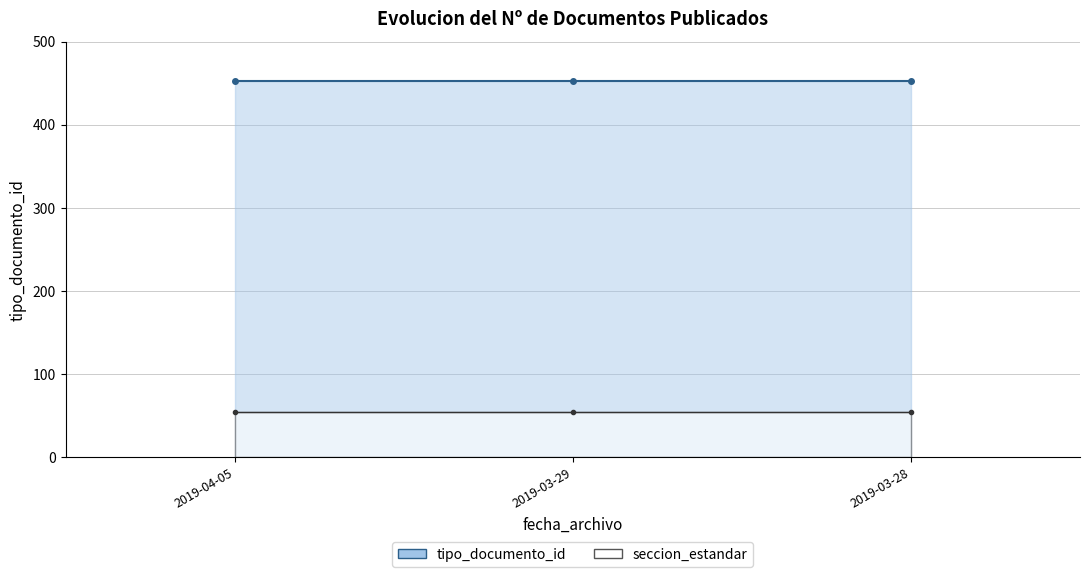

What is the label of the 3rd point from the left?

2019-03-28